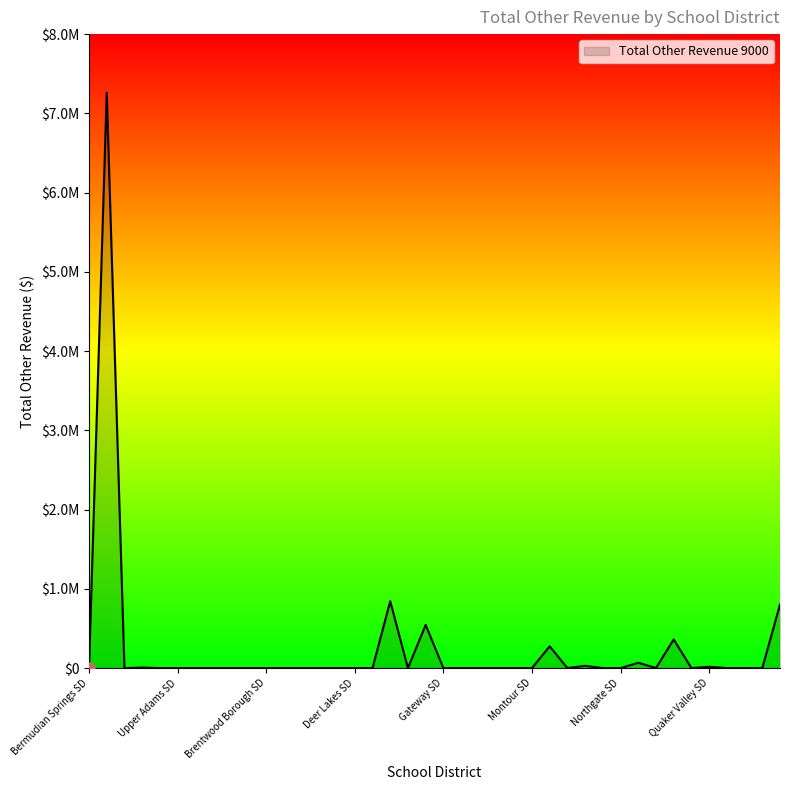

What is the label of the 36th point from the right?

Littlestown Area SD